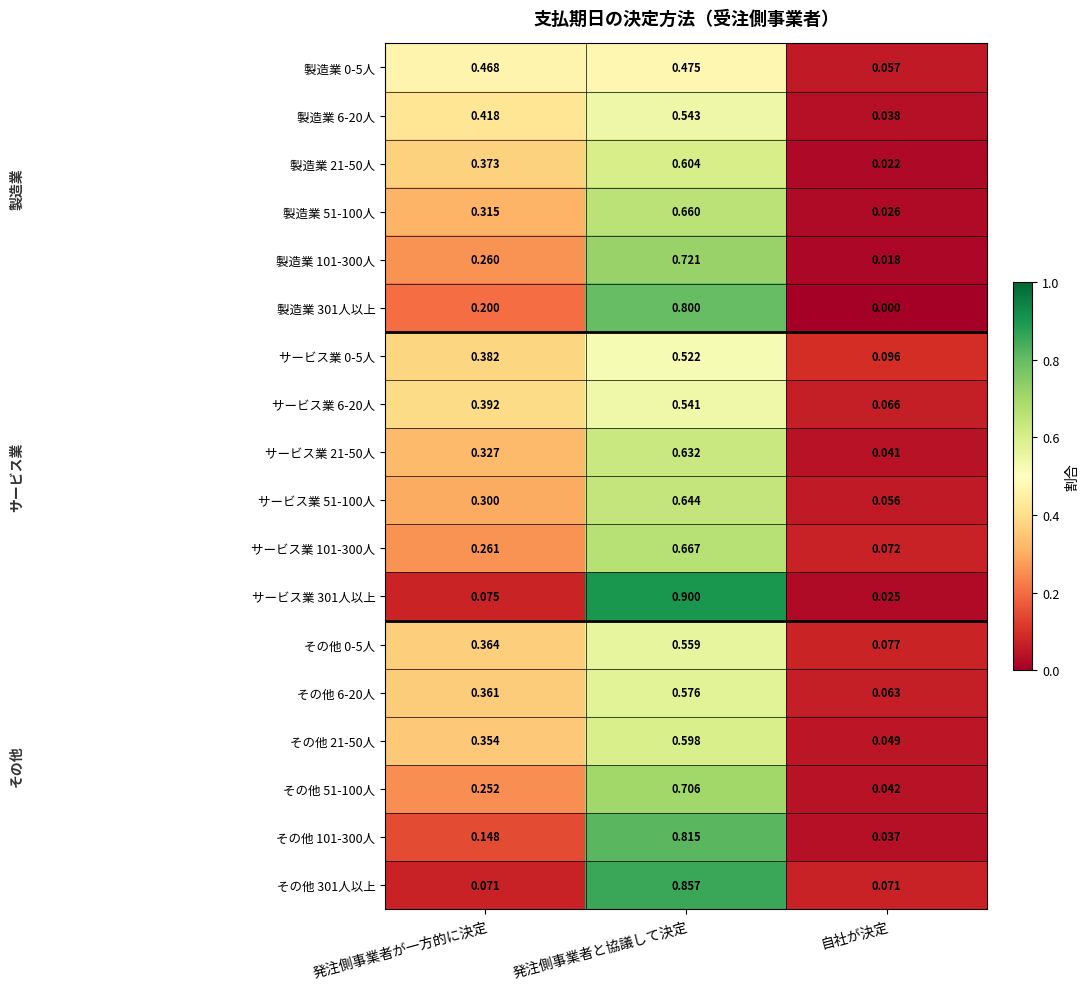

Where is サービス業 301人以上 nearest to the value 0?

自社が決定